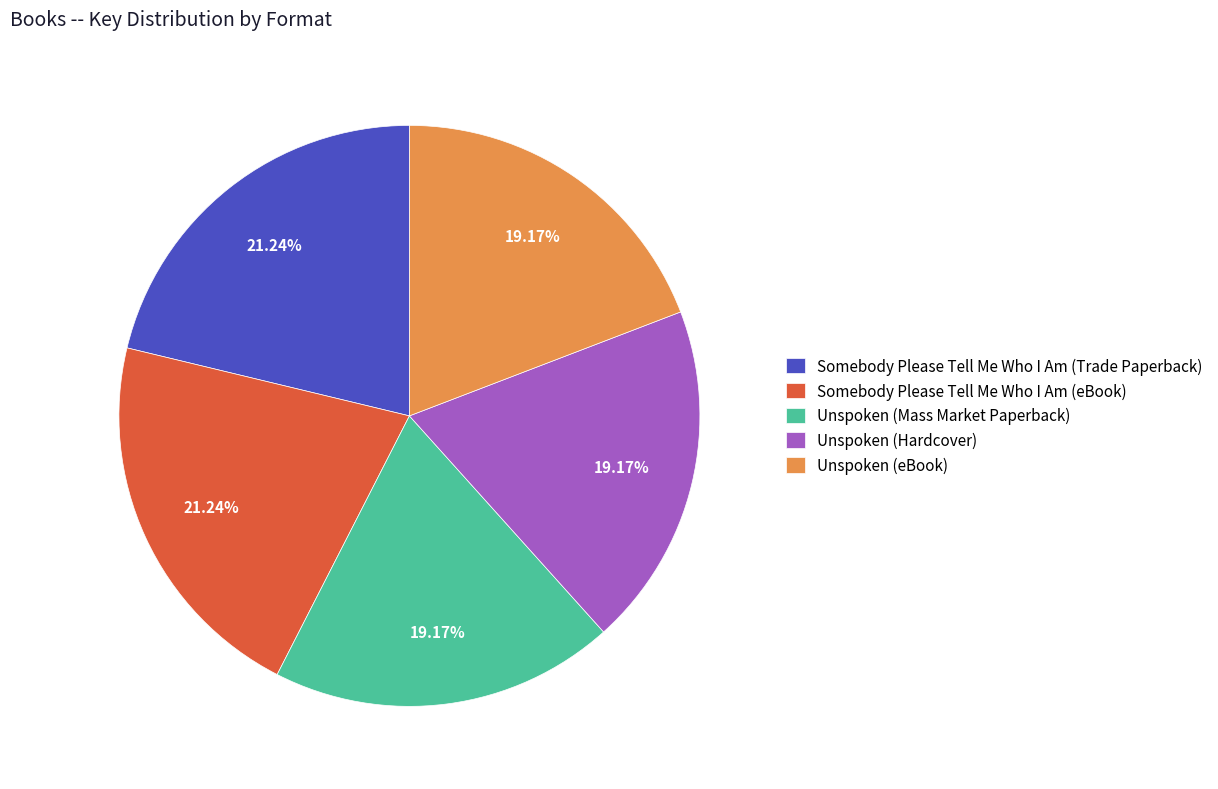

What percentage do Unspoken (eBook) and Somebody Please Tell Me Who I Am (Trade Paperback) together represent?

40.4%